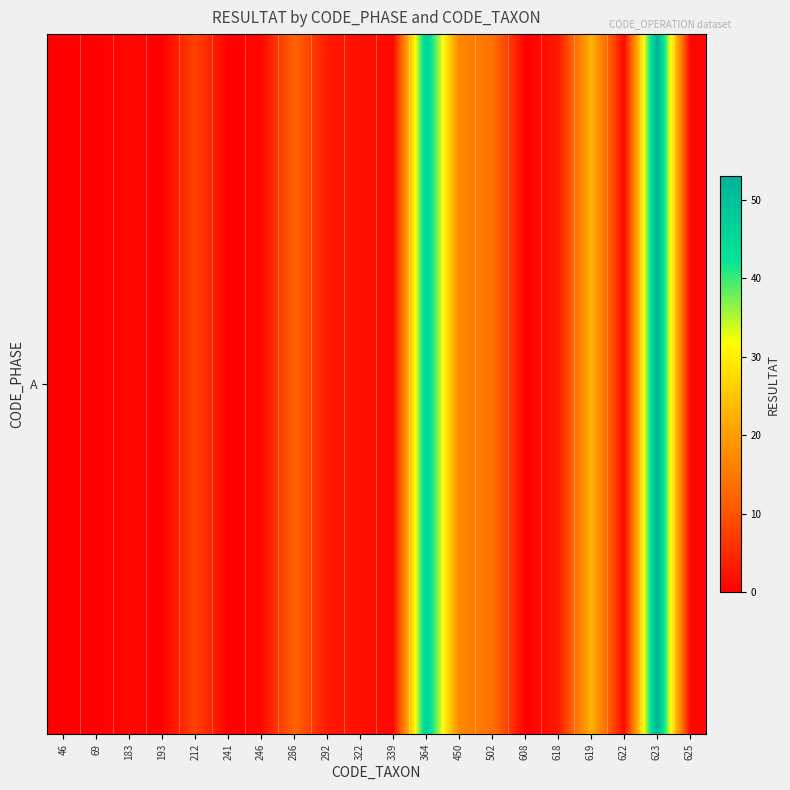

List the labels in order of value, largest first.

623, 364, 619, 450, 502, 286, 212, 292, 618, 322, 183, 246, 339, 622, 625, 46, 69, 193, 241, 608